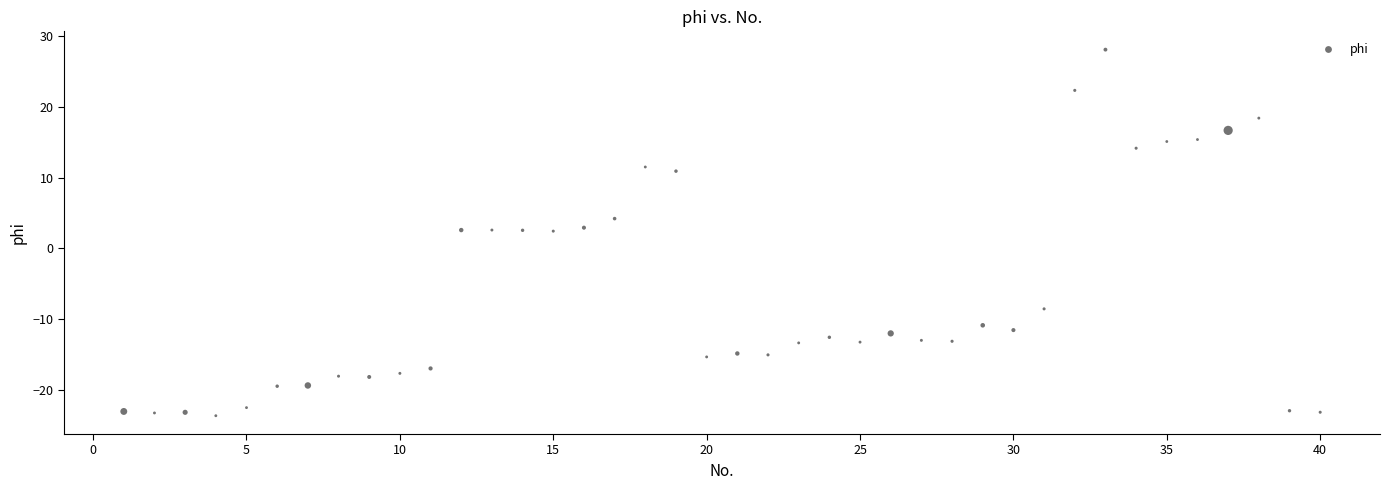

What is the range of Y values (max minus min)?

51.7